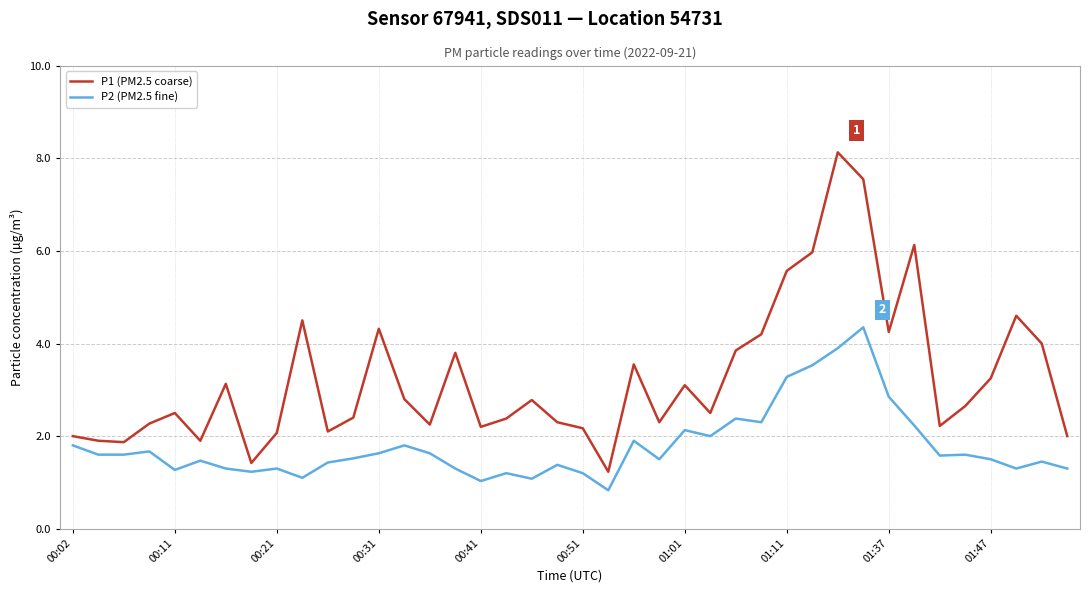

True or false: P1 (PM2.5 coarse) and P2 (PM2.5 fine) intersect in this chart.

False